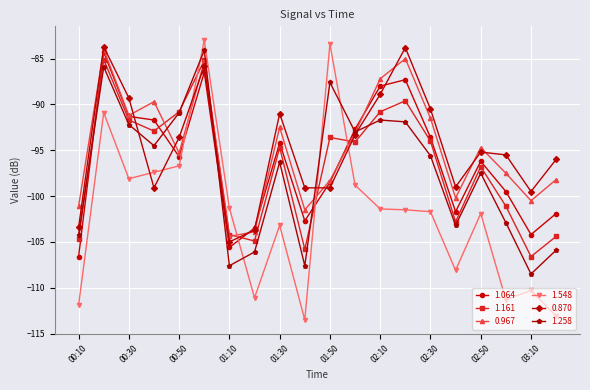

Which series ends up on top after the final intersection of 1.548 and 0.870?

0.870